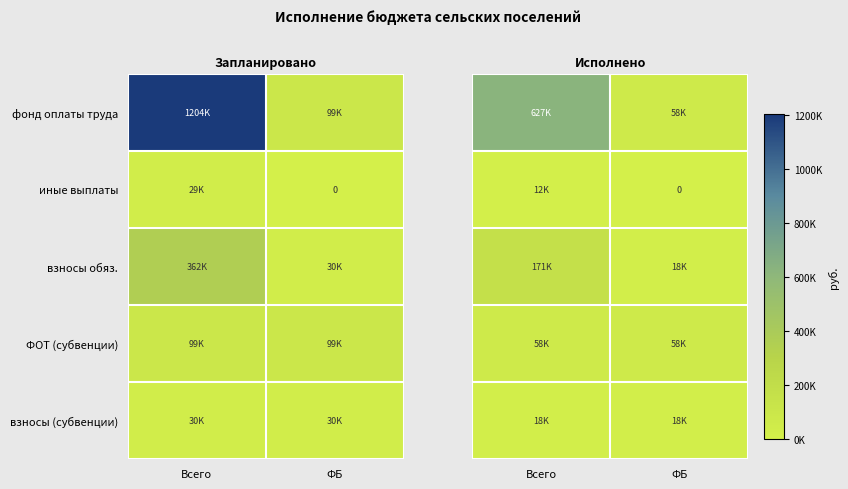

What value does the ФОТ (субвенции) series have at Всего?

57702